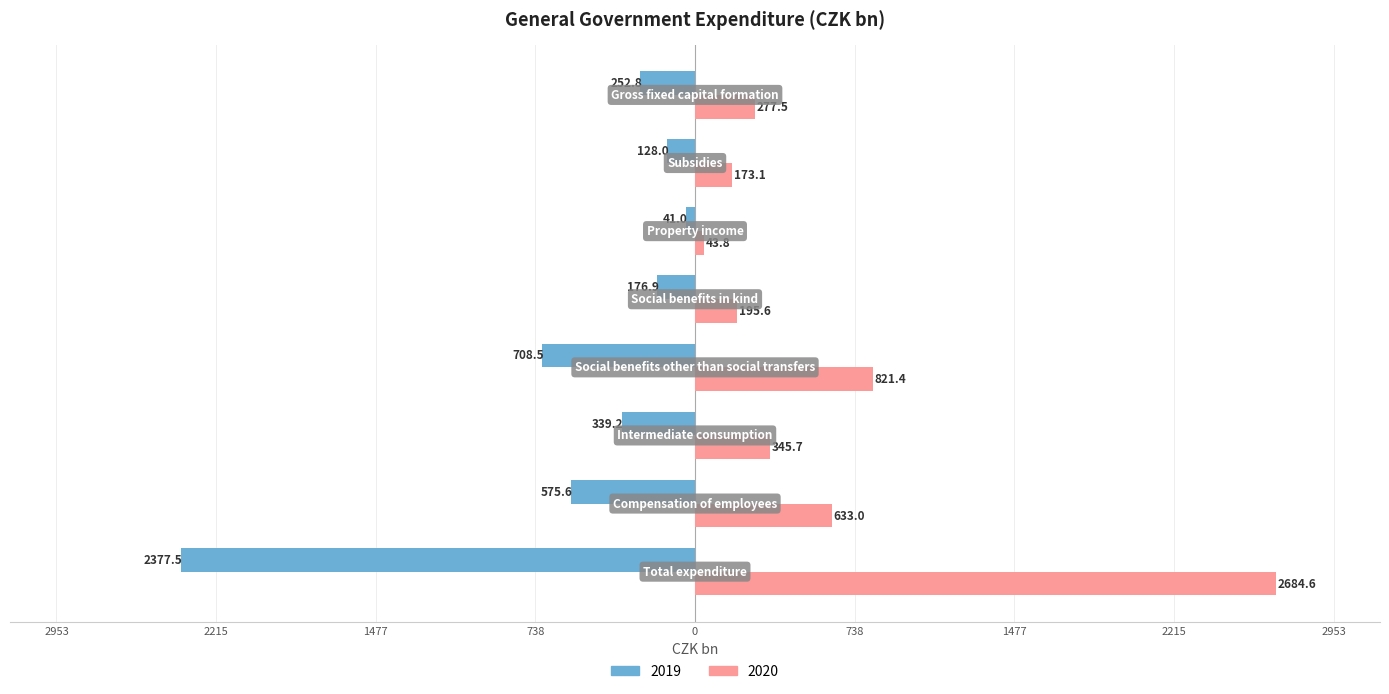

What is the value of the 2019 bar at the 6th from the left?

-41.0